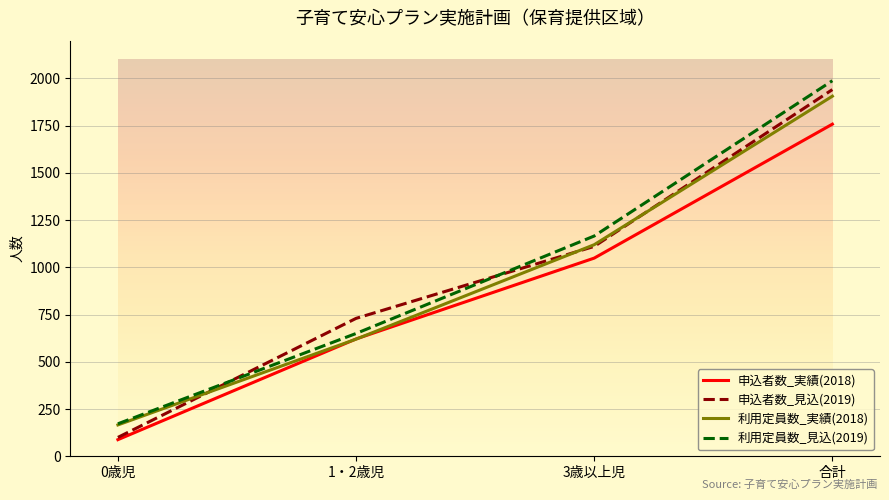

Rank the categories by 申込者数_見込(2019) value from lowest to highest.

0歳児, 1・2歳児, 3歳以上児, 合計